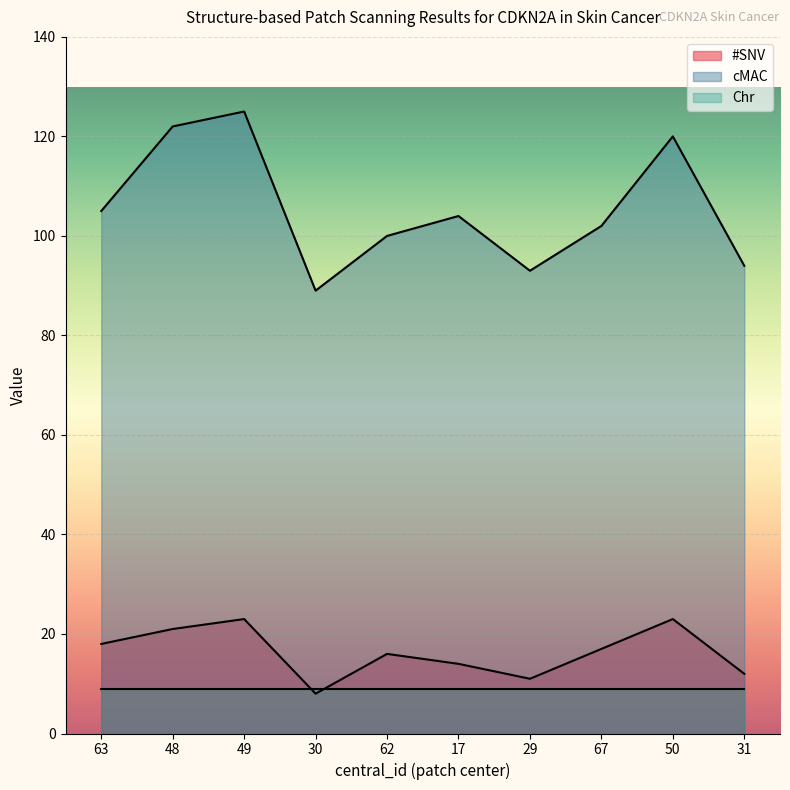

Where is the first local maximum for cMAC?

49